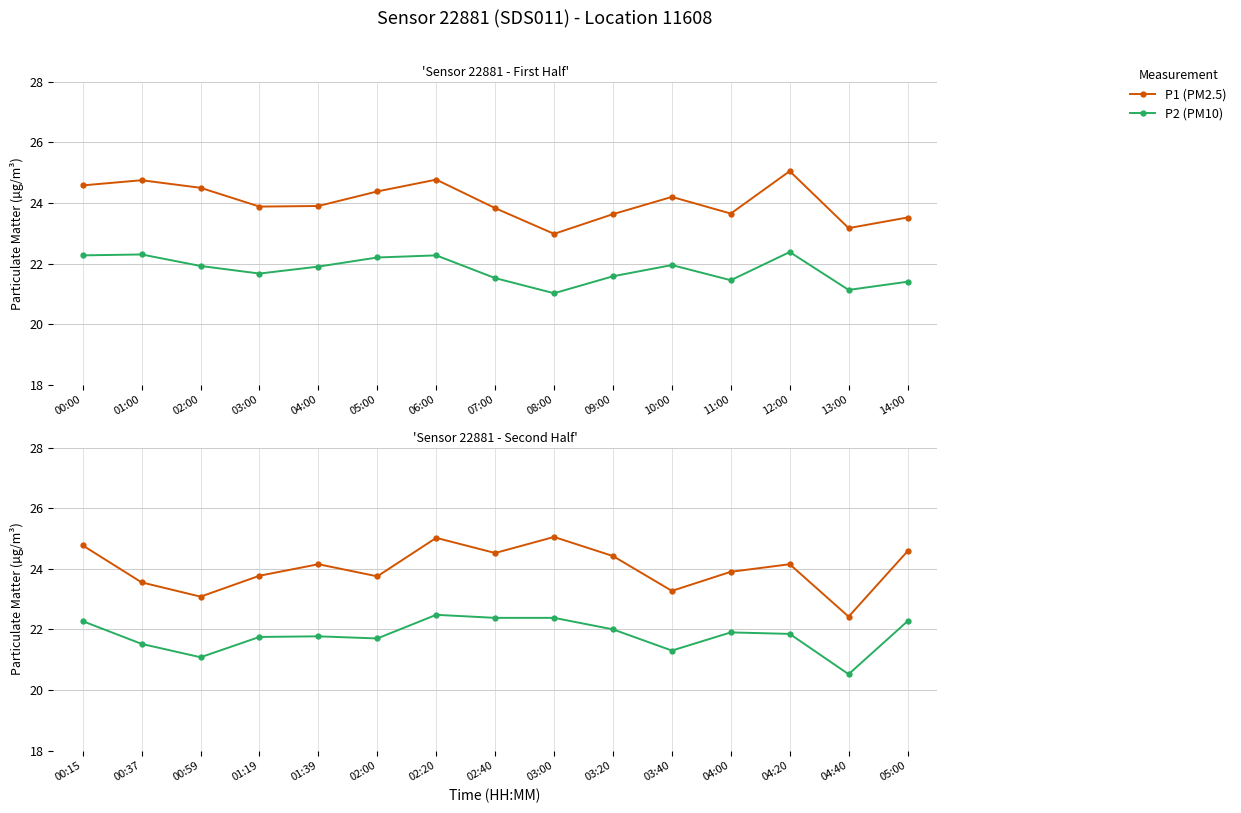

What is the spread (max minus min) of values at 00:15?

2.5